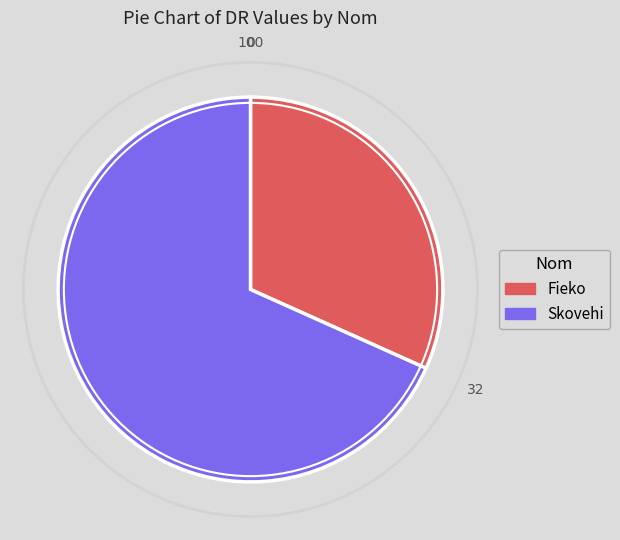

Combined, do Fieko and Skovehi account for over 50%?

Yes